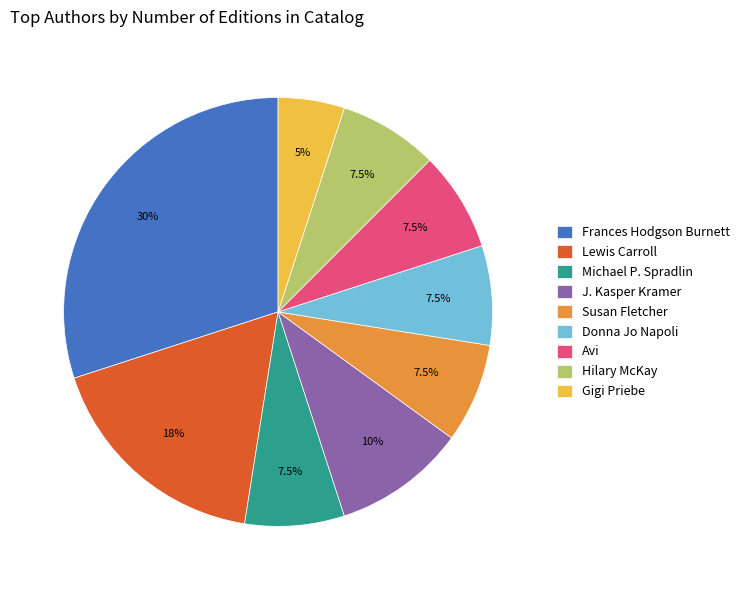

What is the ratio of the value at Avi to the value at Donna Jo Napoli?

1.0